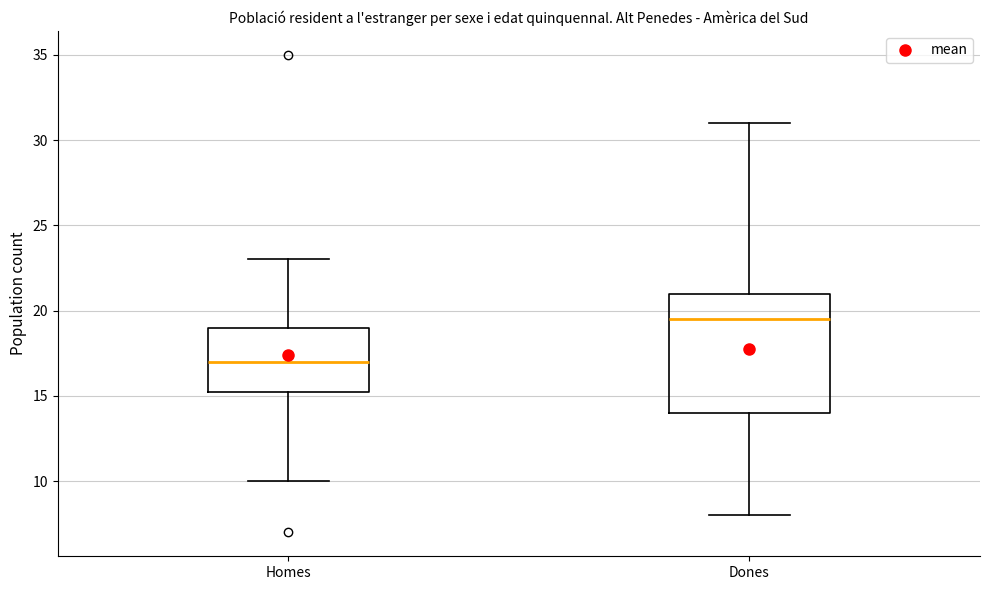

Comparing the boxes themselves (not the whiskers), which one is the tallest?

Dones